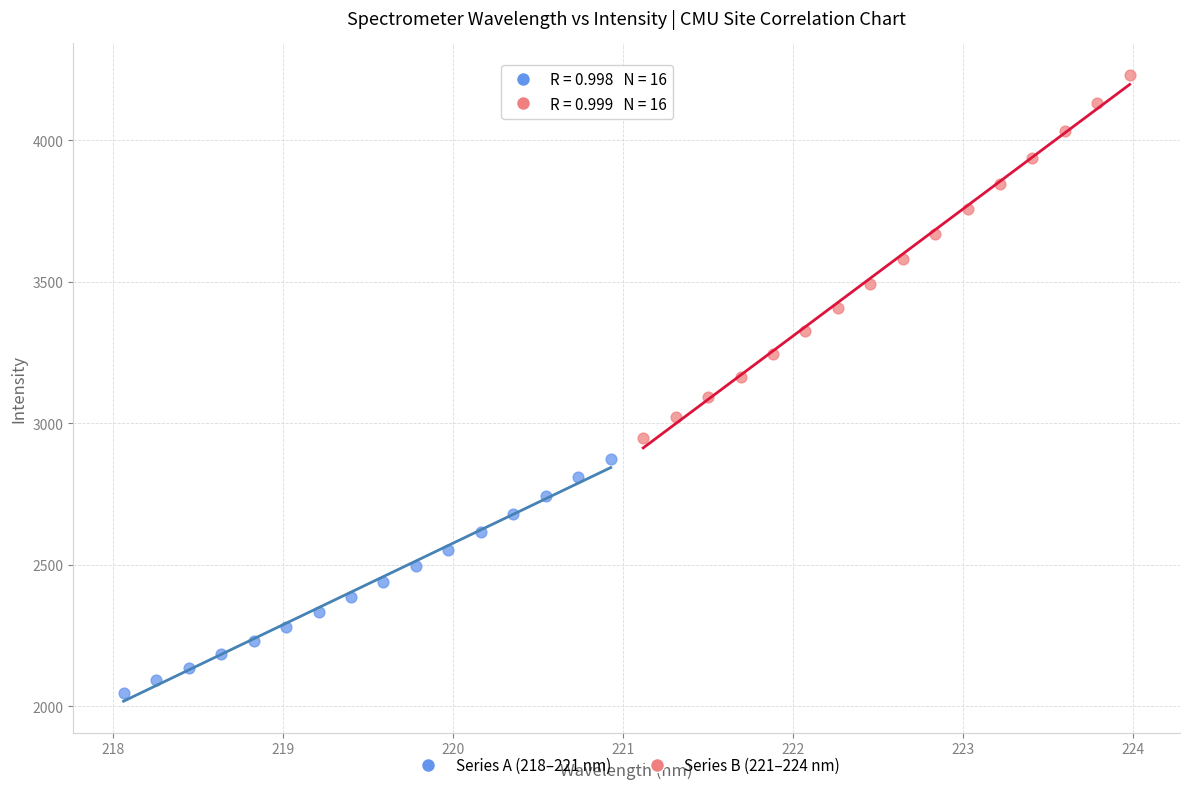

Which series contains the lowest Y value?

Series A (218–221 nm)